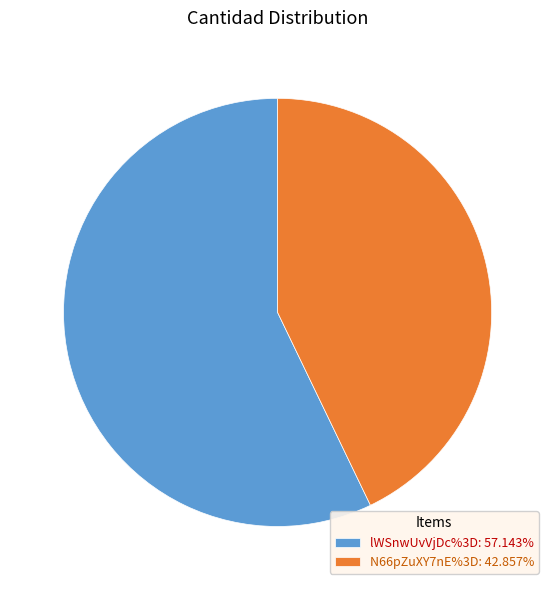

Approximately how many times larger is the value at lWSnwUvVjDc%3D: 57.143% compared to N66pZuXY7nE%3D: 42.857%?

1.3